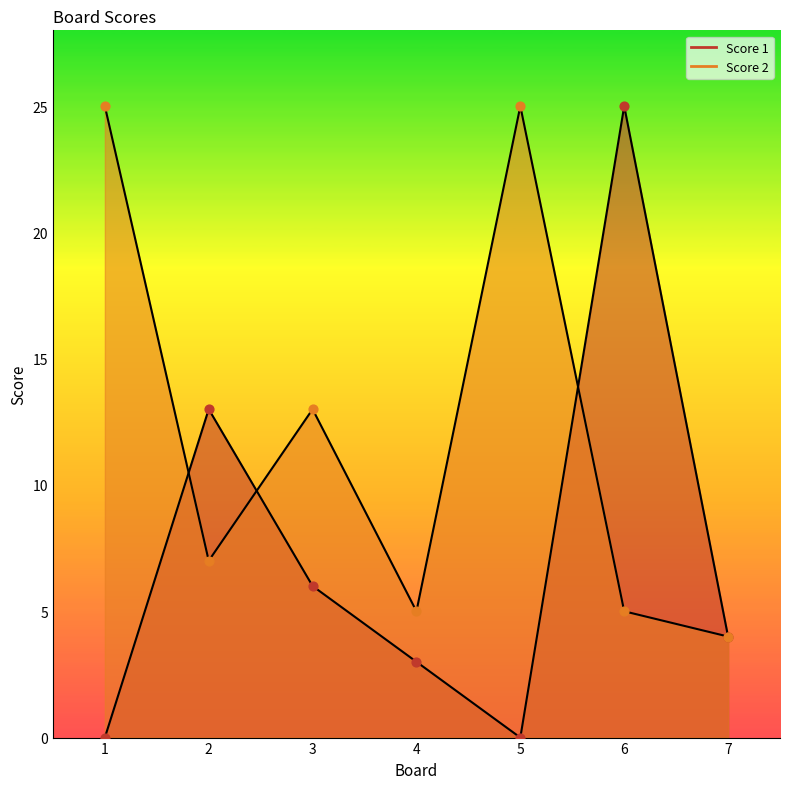

Which series has the largest total across all categories?

Score 2